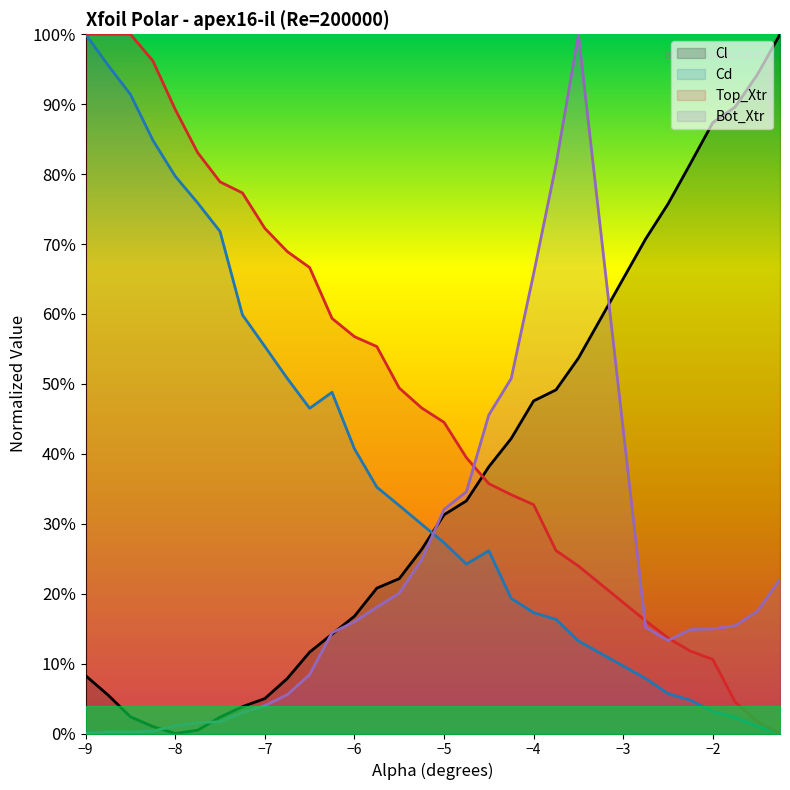

What are all the series names shown in the legend?

Cl, Cd, Top_Xtr, Bot_Xtr